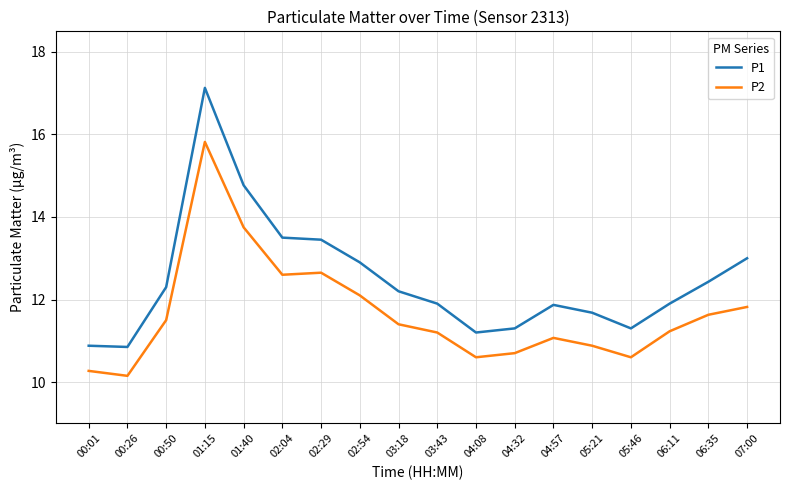

Rank the series at 03:43 from lowest to highest value.

P2, P1